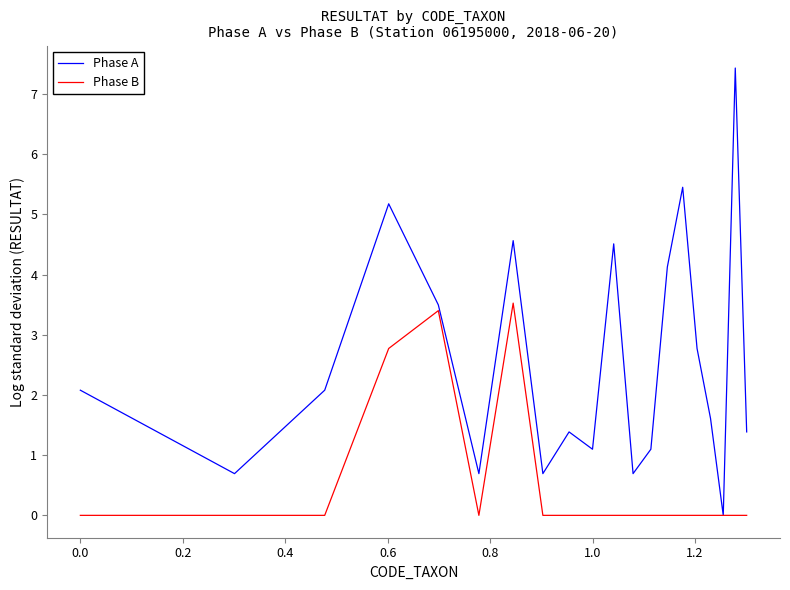

Rank the series by their maximum value, from lowest to highest.

Phase B, Phase A